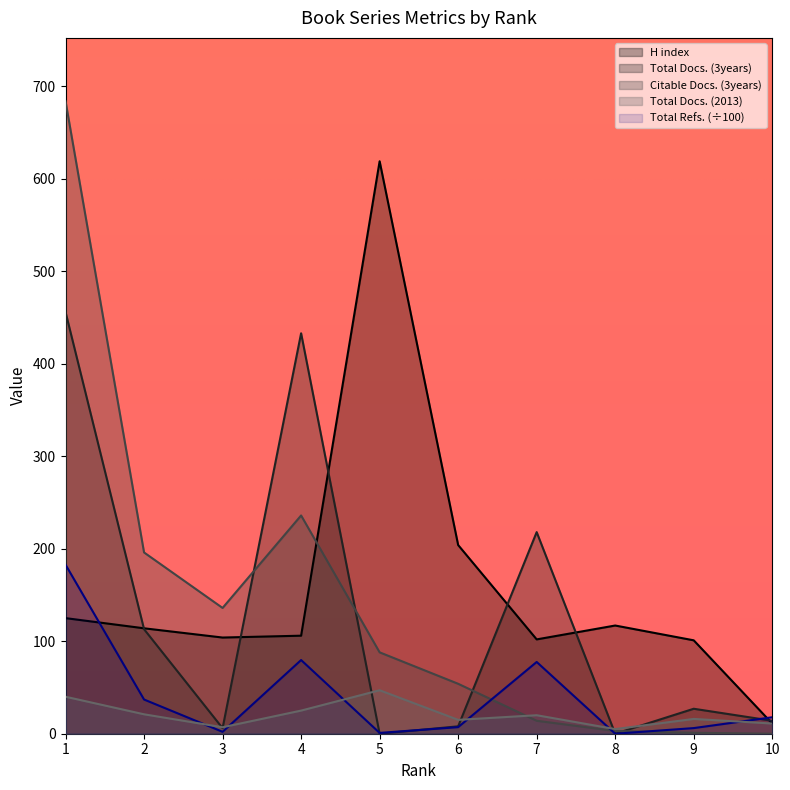

How many values in Total Refs. are above zero?

9